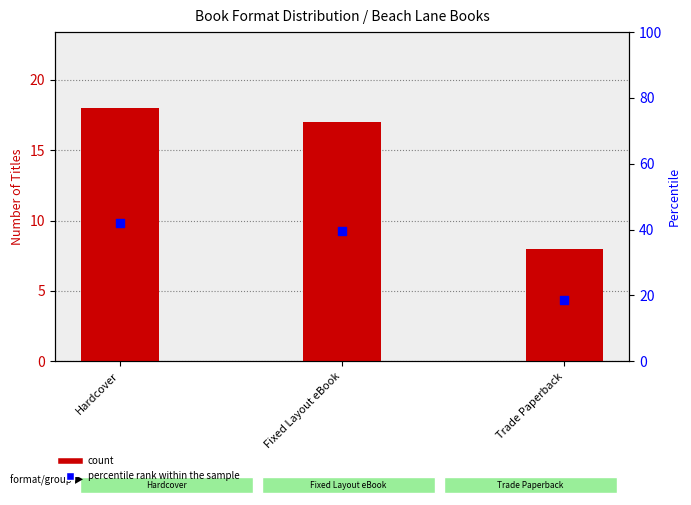

At how many categories does at least one series exceed 37?

2